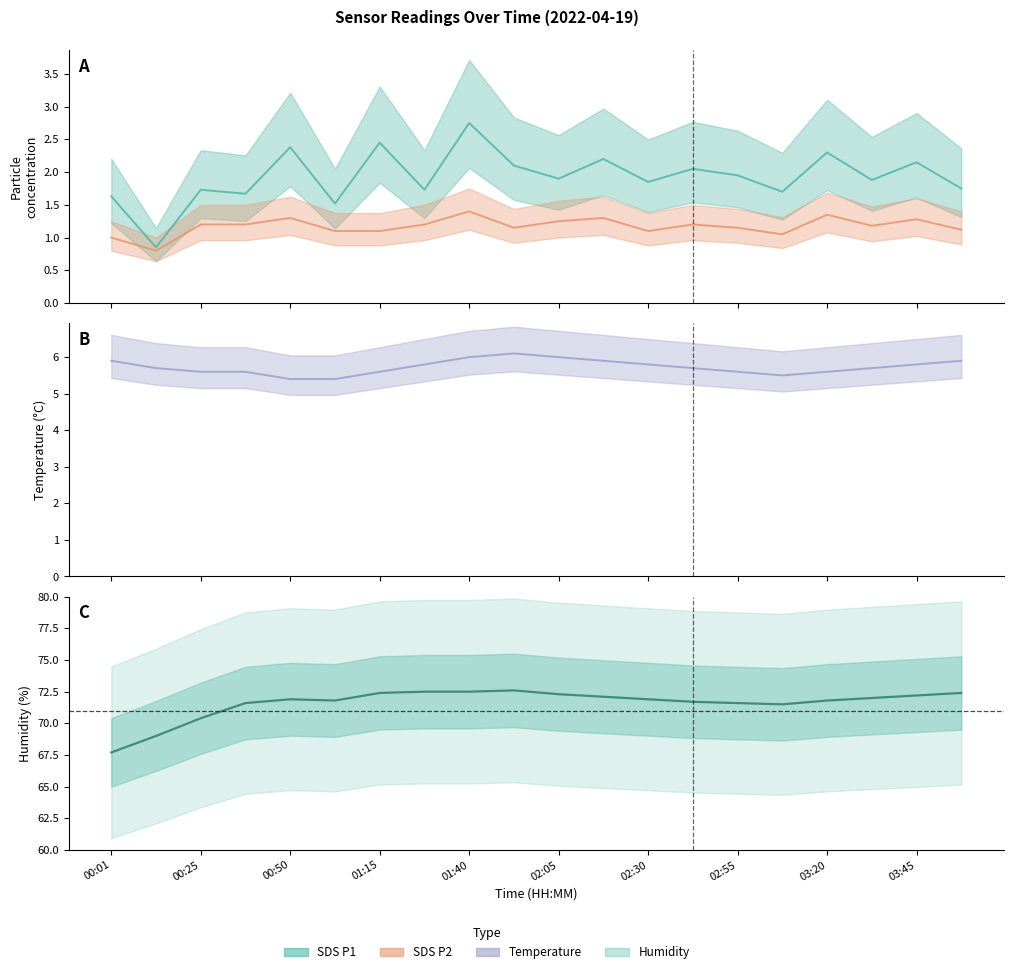

What is the label of the 12th point from the left?

02:17